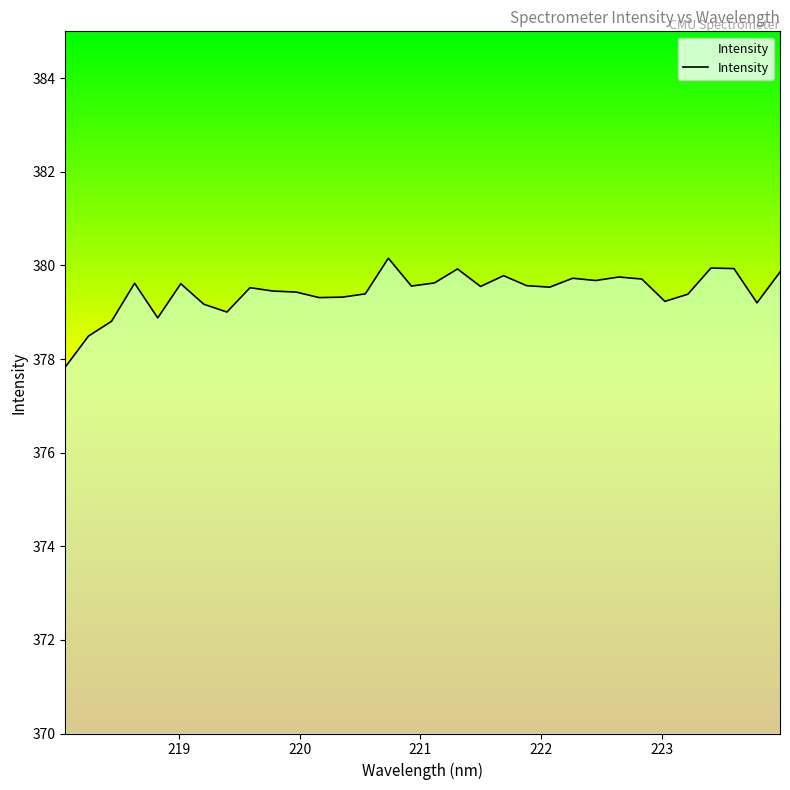

What is the difference between the maximum and minimum values?

2.3